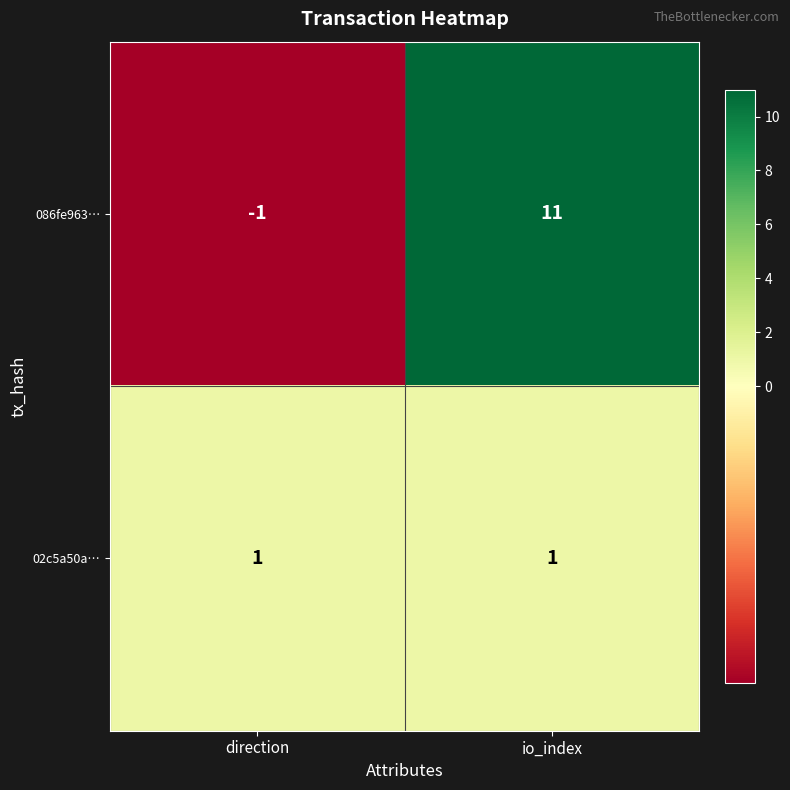

Which series has the widest spread of values?

086fe963…